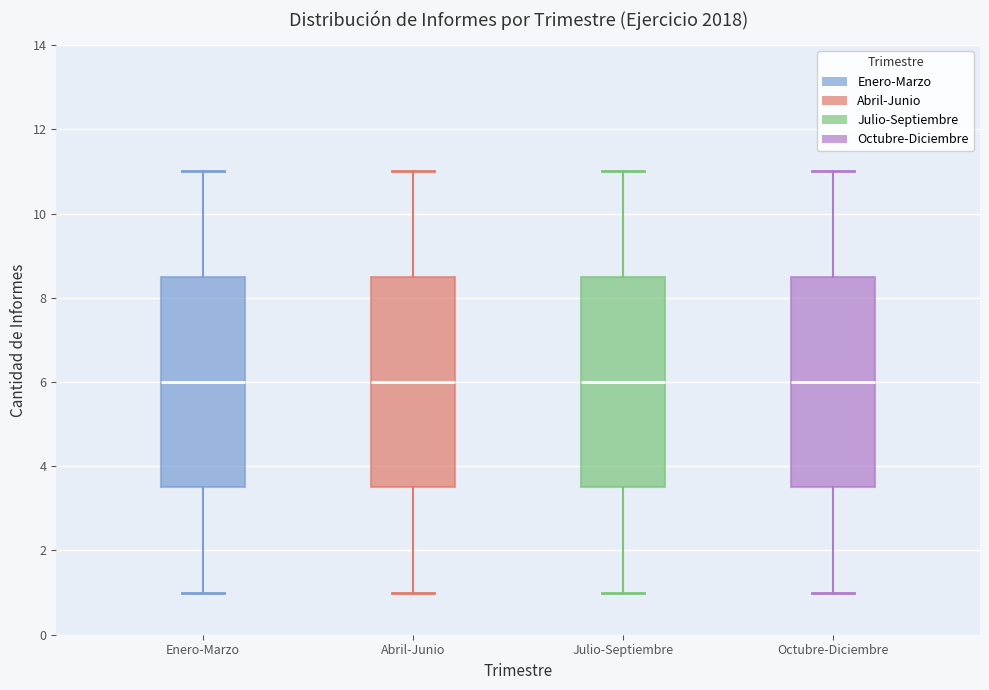

Reading left to right, transcribe this box plot: for each box, give where its median line is, the range the box spans, and where its two whiskers end, as read against the y-axis. The values are not printed on the chart, so give them approximately, as read against the axis.

Enero-Marzo: median 6.0, box 3.6 to 8.6, whiskers 1.0 to 11.0
Abril-Junio: median 6.0, box 3.6 to 8.6, whiskers 1.0 to 11.0
Julio-Septiembre: median 6.0, box 3.6 to 8.6, whiskers 1.0 to 11.0
Octubre-Diciembre: median 6.0, box 3.6 to 8.6, whiskers 1.0 to 11.0